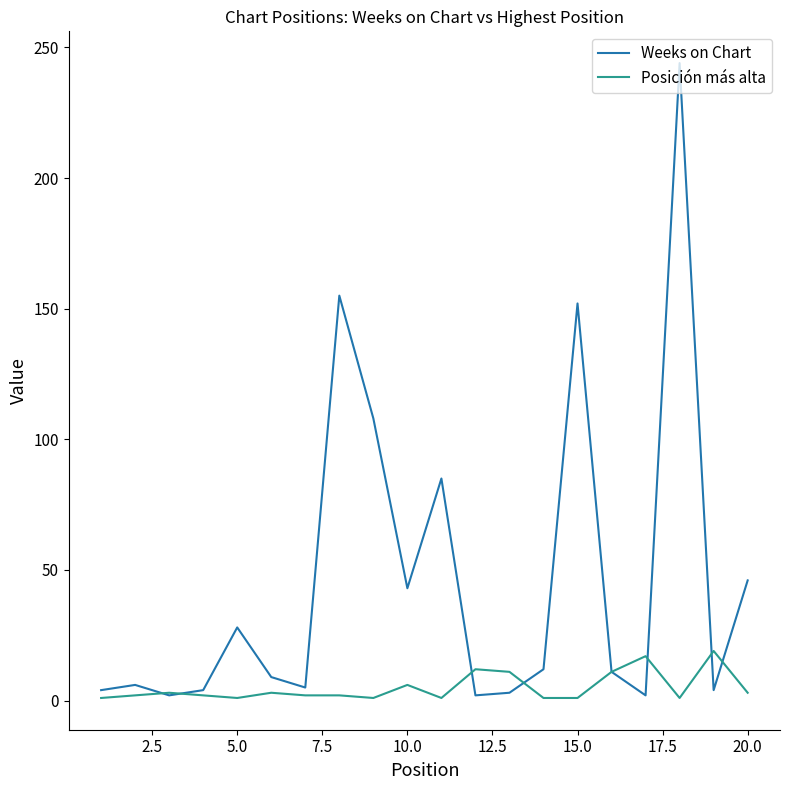

What is the maximum value shown in the chart?

244